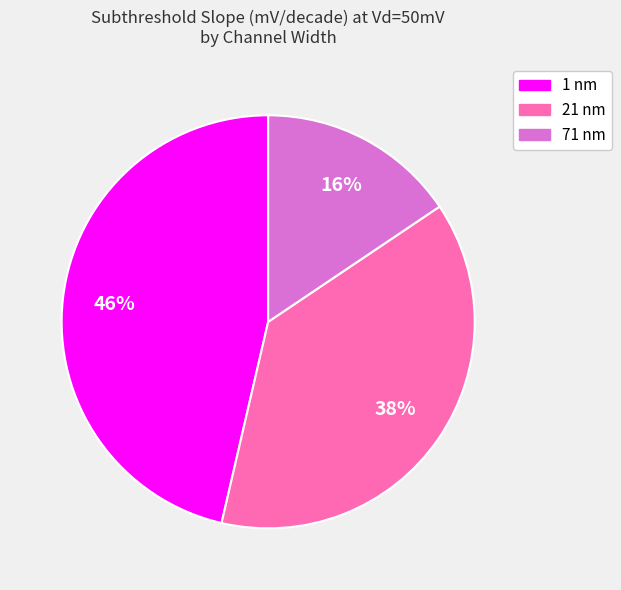

Count the number of slices in the pie.

3